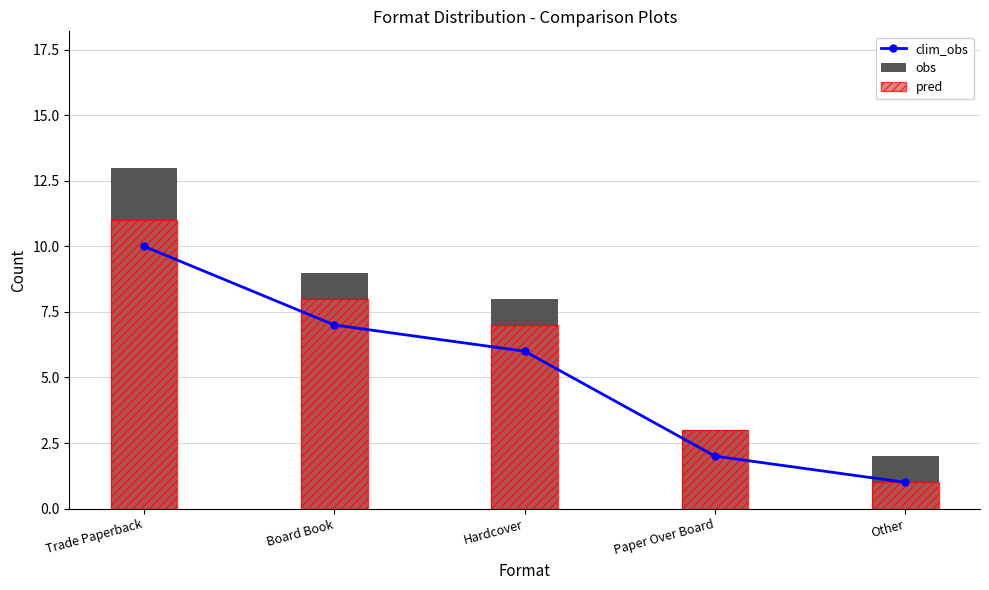

What is the highest value of the pred series?

11